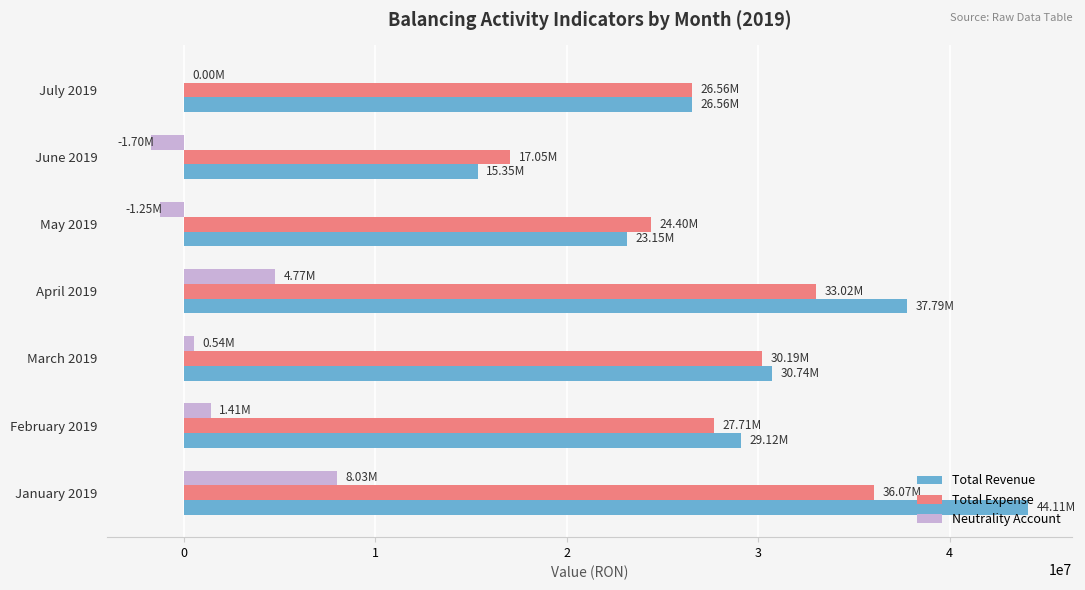

Is the value of Total Expense at June 2019 greater than the value of Total Revenue at March 2019?

No